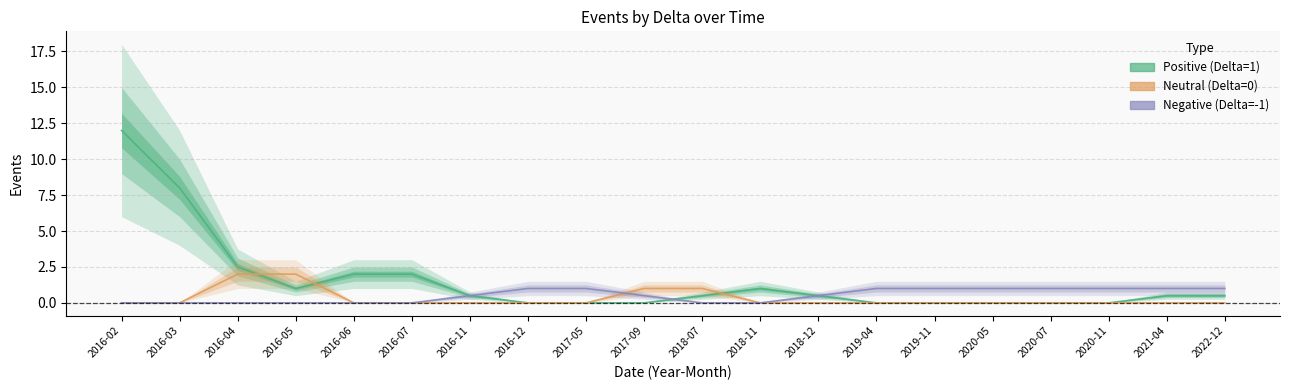

What is the difference between the highest and lowest values at 2019-11?

1.0